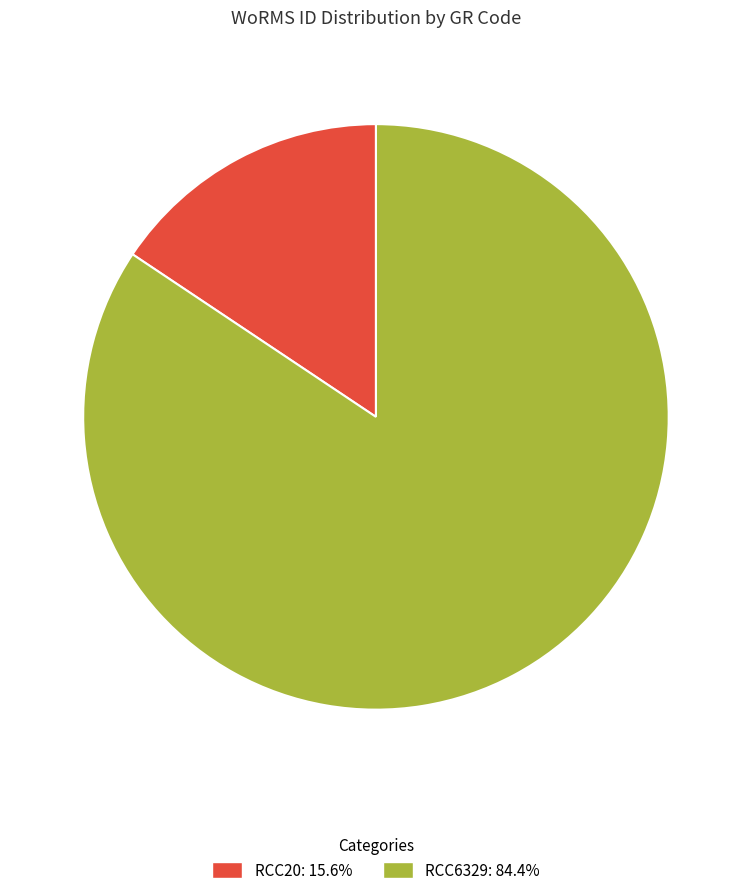

Is the sum of RCC20 and RCC6329 greater than half?

Yes